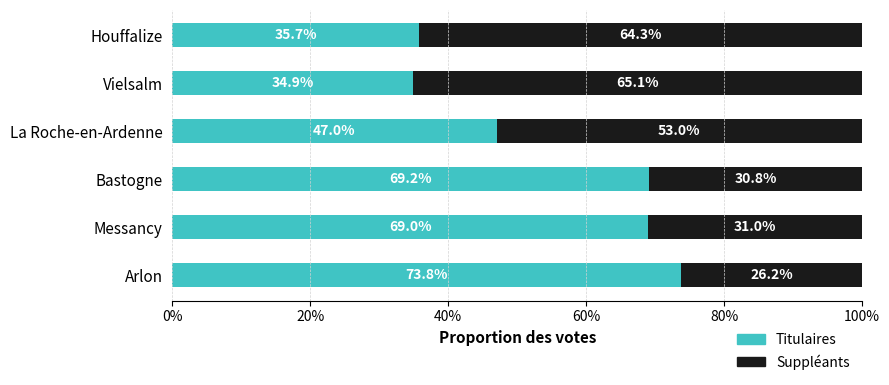

Is it true that Titulaires equals 47.0 at La Roche-en-Ardenne?

True